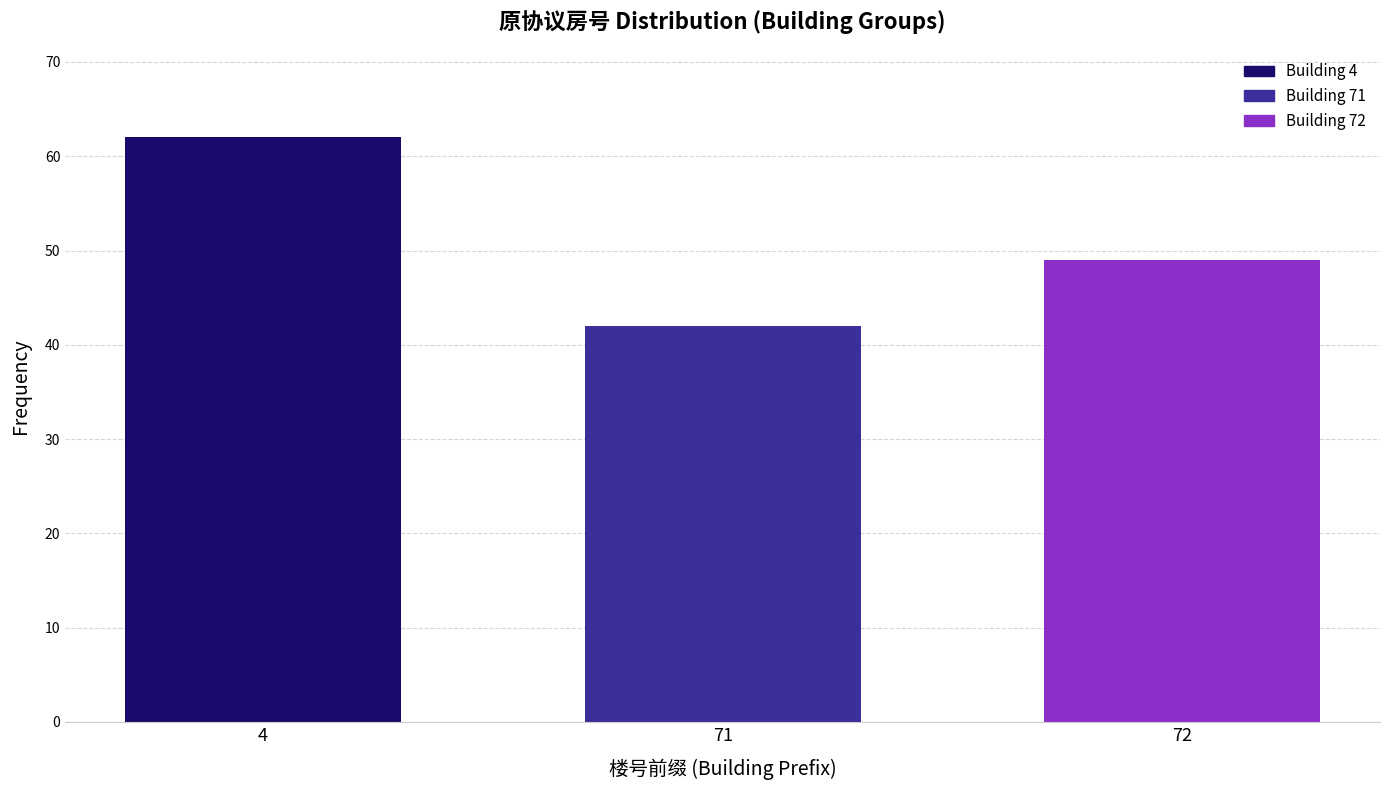

Reading left to right, extract all data points from this chart.

62	42	49